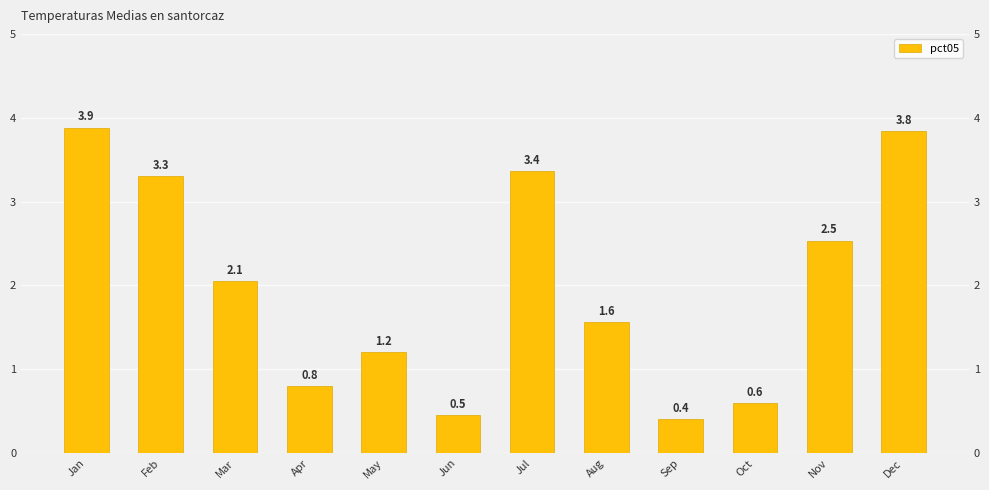

List the labels in order of value, smallest first.

Sep, Jun, Oct, Apr, May, Aug, Mar, Nov, Feb, Jul, Dec, Jan